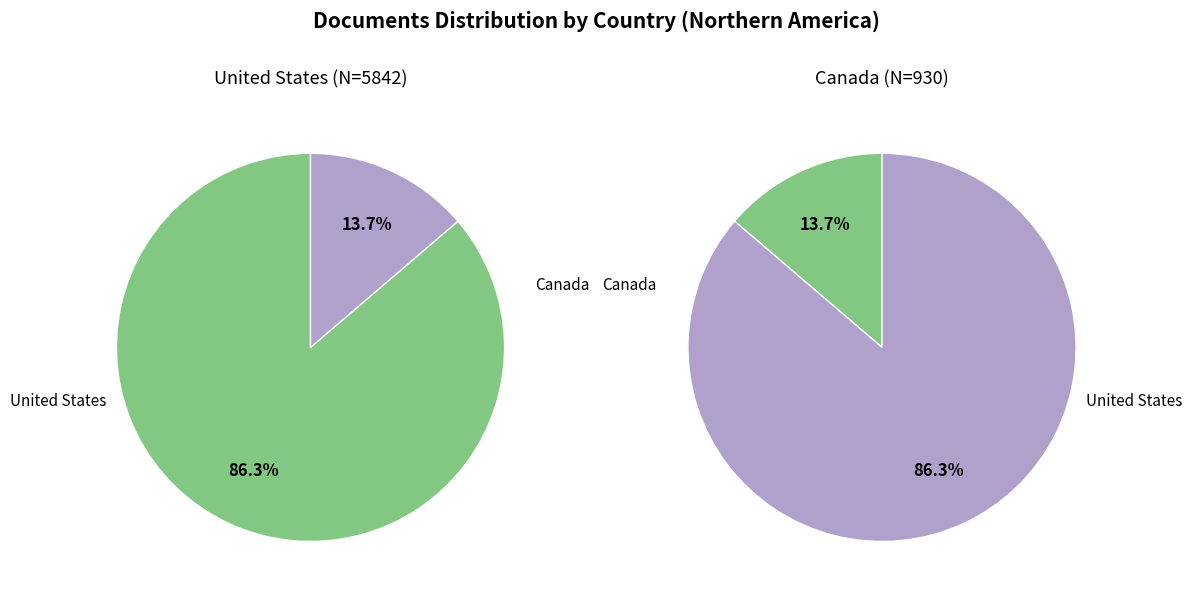

What portion of the pie excludes United States?

13.7%